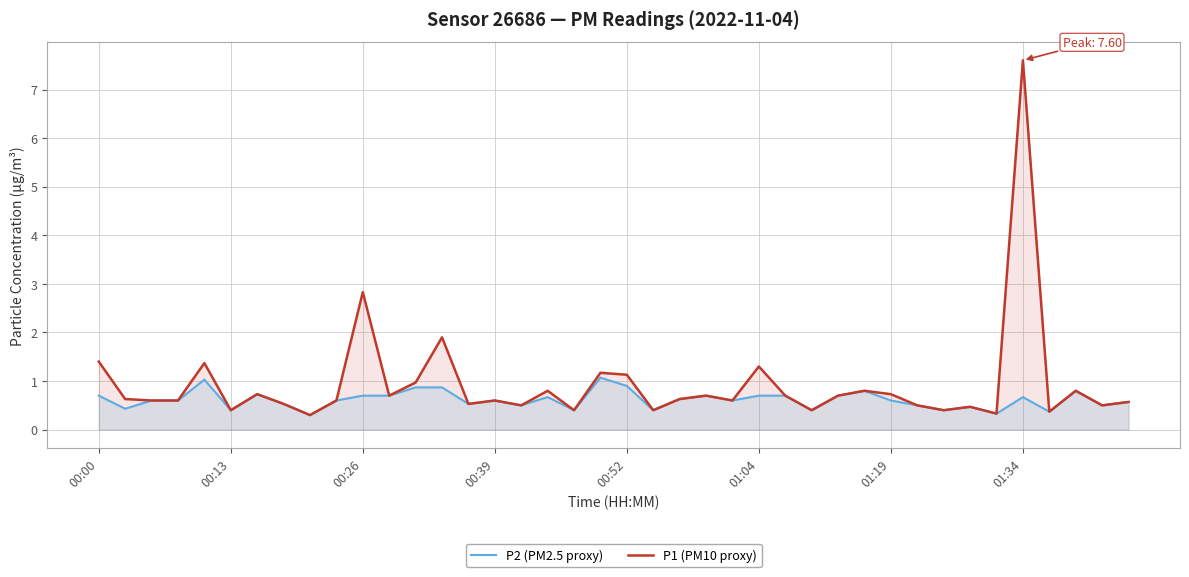

True or false: P2 (PM2.5 proxy) and P1 (PM10 proxy) cross at least once.

False